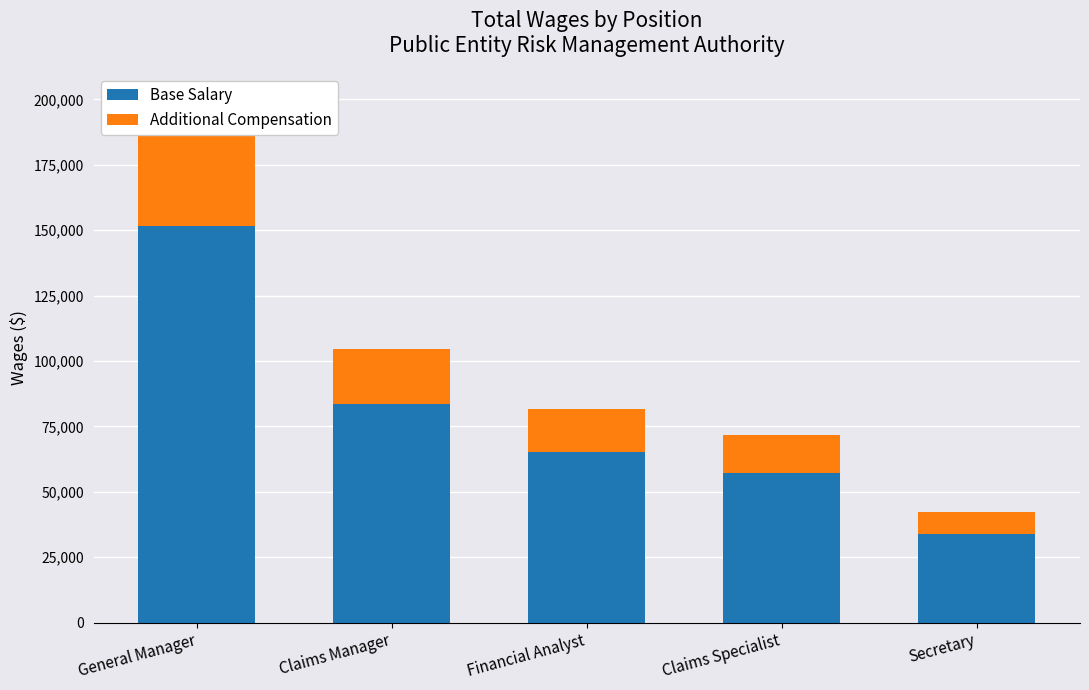

What is the label of the 4th bar from the right?

Claims Manager